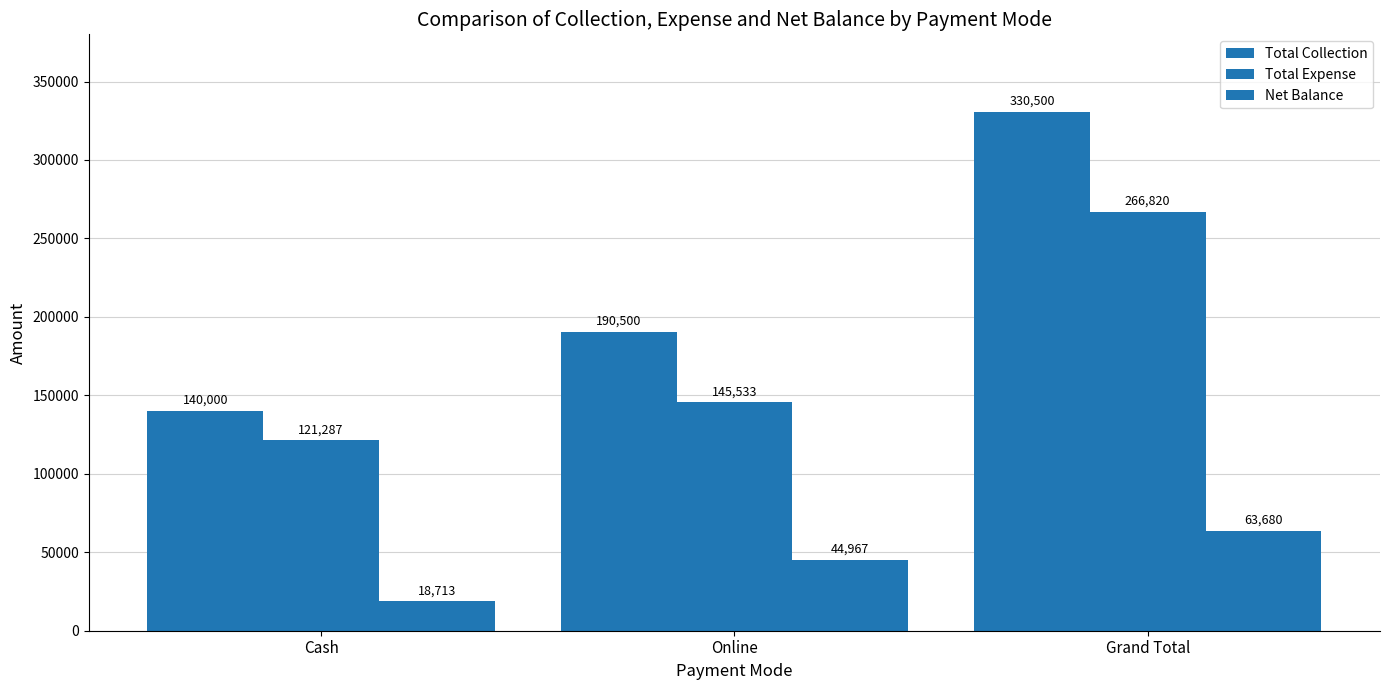

Rank the series by their maximum value, from highest to lowest.

Total Collection, Total Expense, Net Balance